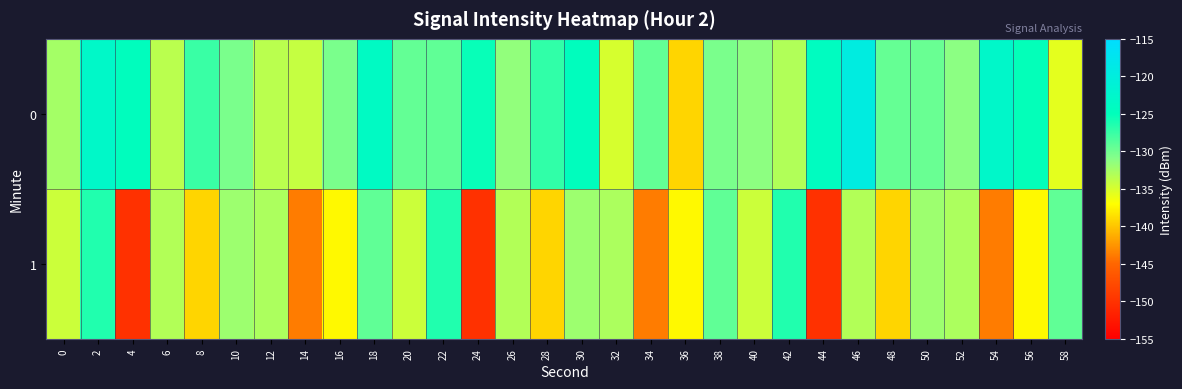

Between 4 and 48, which series saw the biggest shift?

1